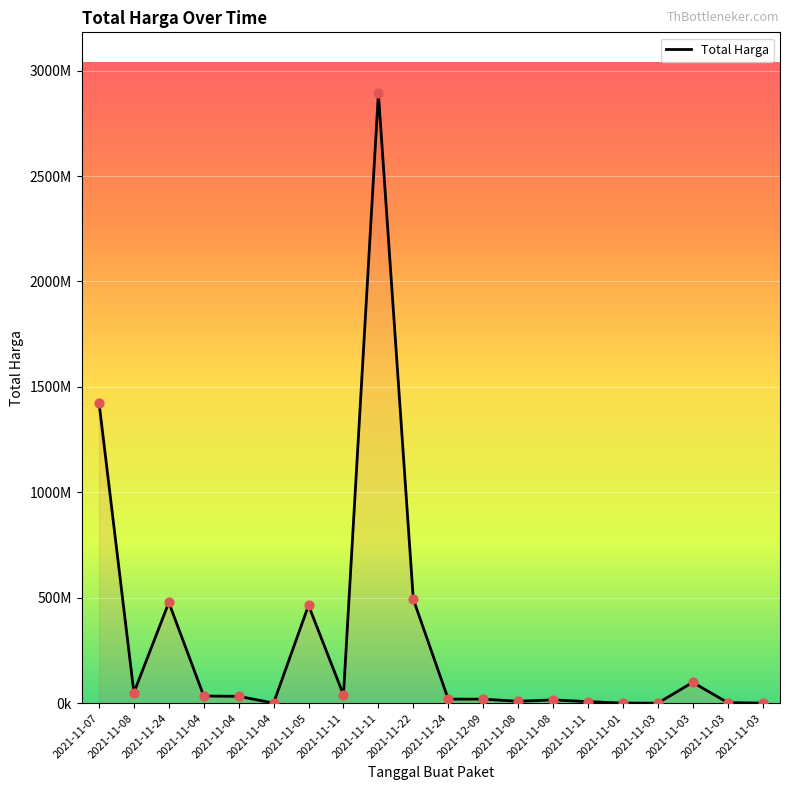

Between 2021-11-01 and 2021-11-04, which is larger?

2021-11-04